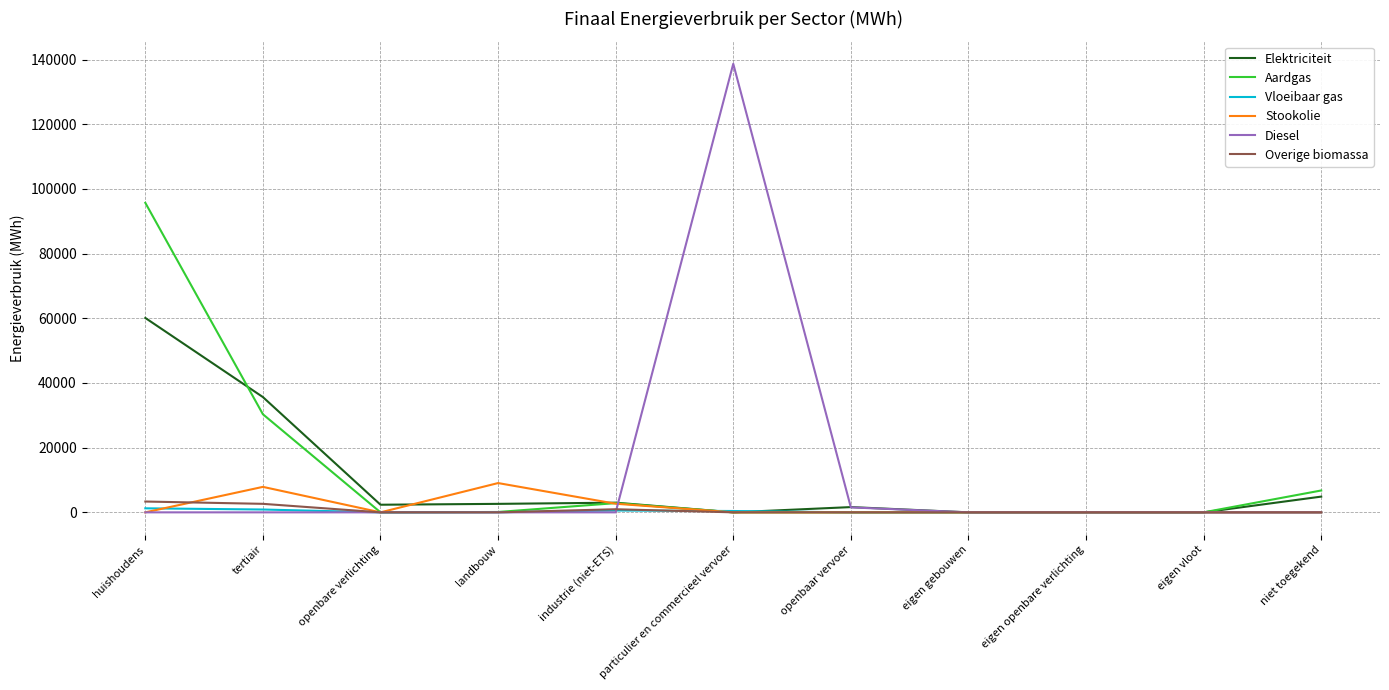

What is the average value of the Elektriciteit series?

10020.1